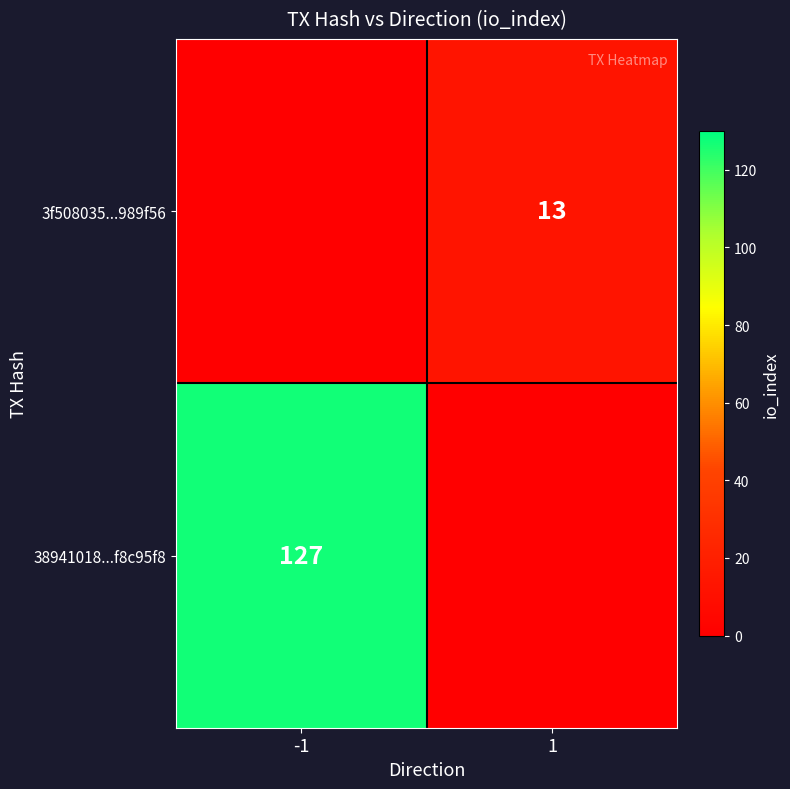

The value of 3f508035...989f56 at 1 is 6. True or false?

False